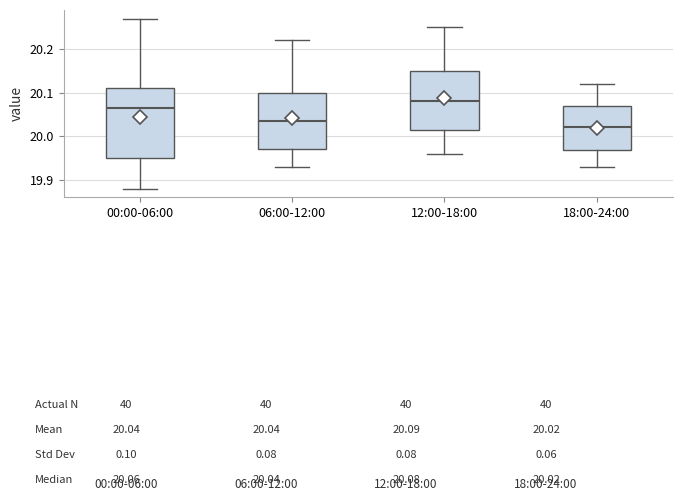

Which box is the tallest, from its lower edge to its upper edge?

00:00-06:00